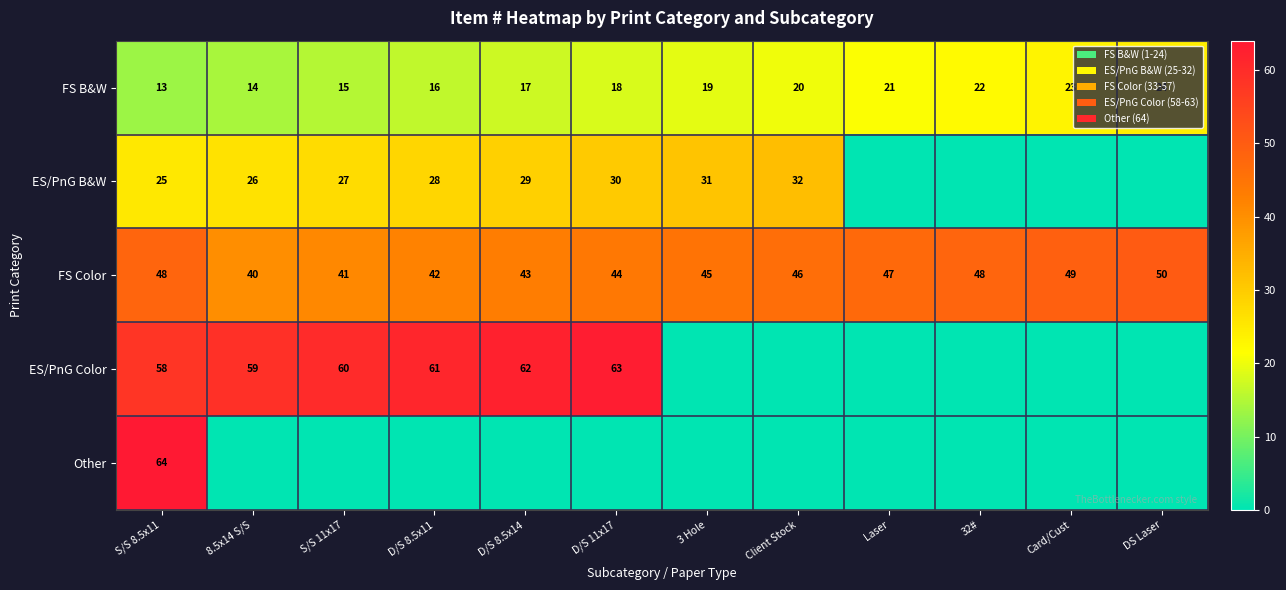

At which category does the chart reach its peak across all series?

S/S 8.5x11